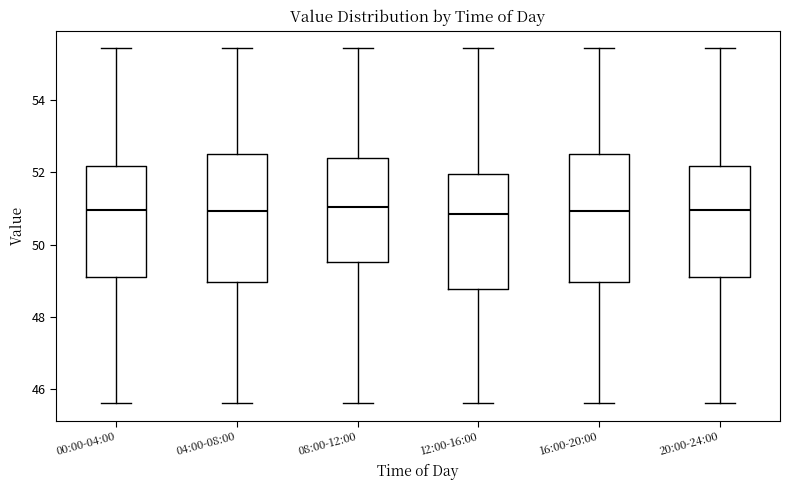

Reading left to right, read every box against the y-axis: the position of its median line, the range the box covers, and the ends of its whiskers. The values are not printed on the chart, so give them approximately, as read against the axis.

00:00-04:00: median 51.0, box 49.2 to 52.2, whiskers 45.6 to 55.4
04:00-08:00: median 51.0, box 49.0 to 52.6, whiskers 45.6 to 55.4
08:00-12:00: median 51.0, box 49.6 to 52.4, whiskers 45.6 to 55.4
12:00-16:00: median 50.8, box 48.8 to 52.0, whiskers 45.6 to 55.4
16:00-20:00: median 51.0, box 49.0 to 52.6, whiskers 45.6 to 55.4
20:00-24:00: median 51.0, box 49.2 to 52.2, whiskers 45.6 to 55.4